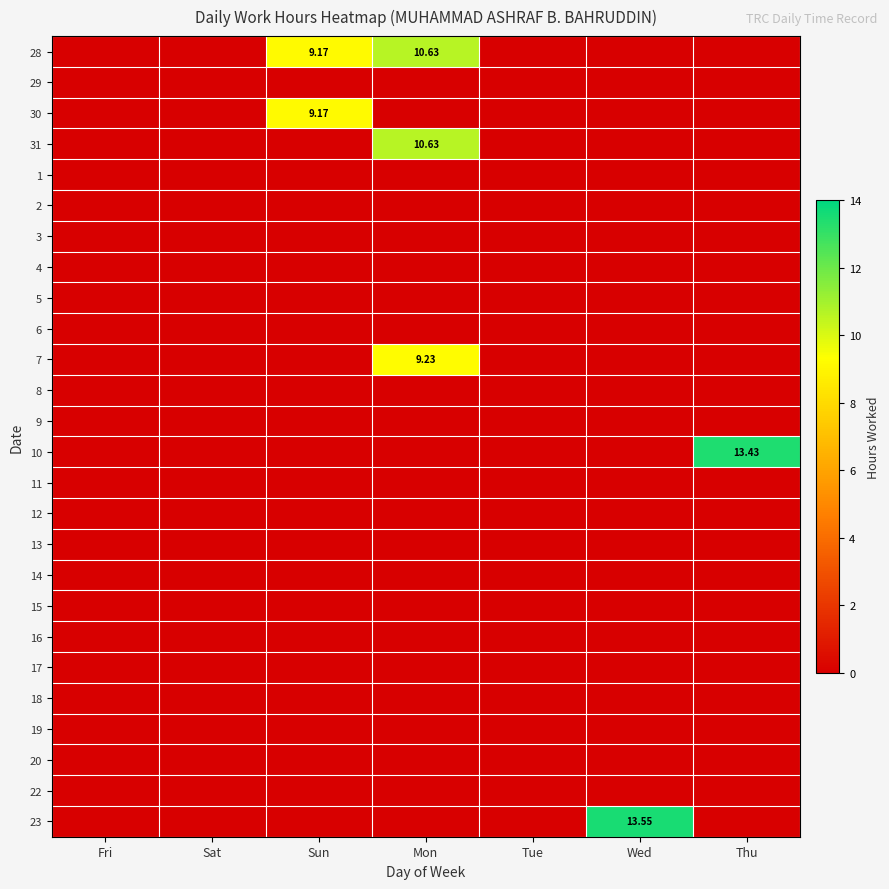

True or false: 31 has a value of -7.2 at Tue.

False